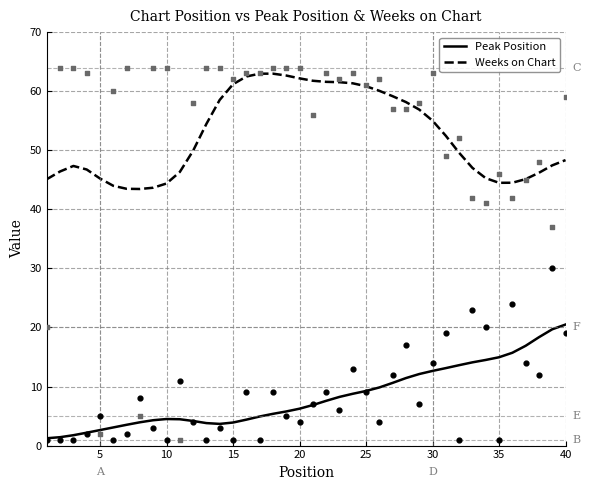

The value of Peak Position at 30 is 3.2. True or false?

False